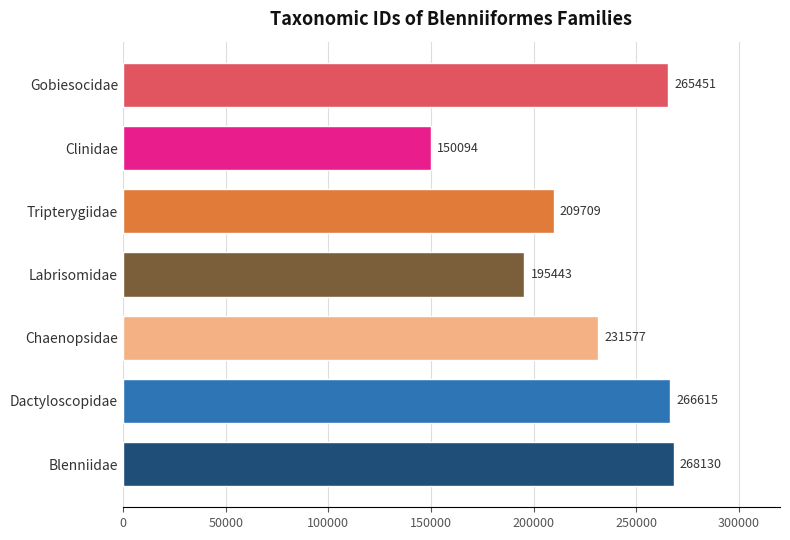

Where is the data nearest to the value 209112?

Tripterygiidae